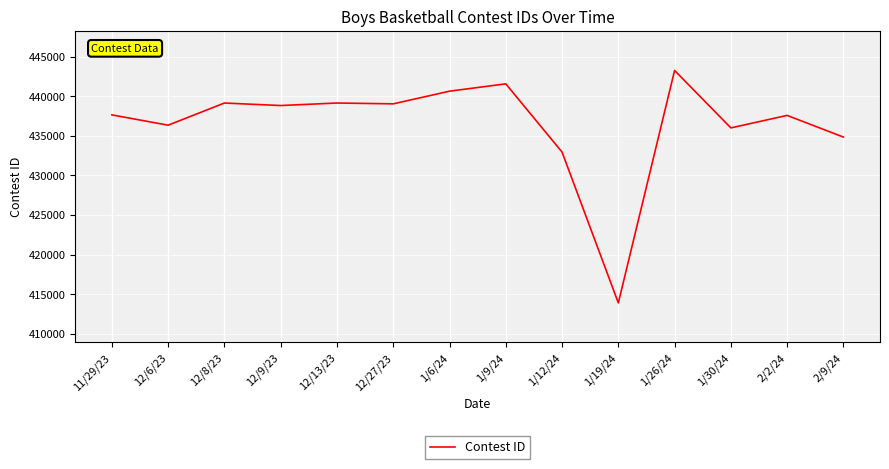

What is the approximate value at 11/29/23, to the nearest 100?

437600